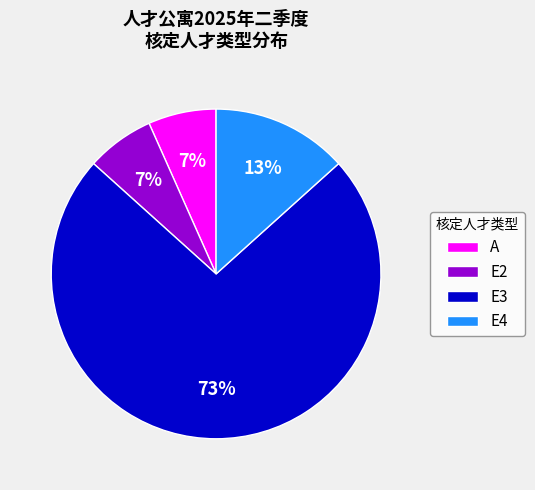

Count the number of slices in the pie.

4